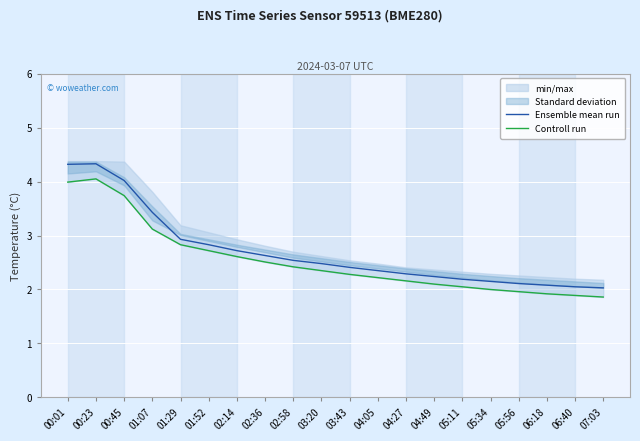

What is the average value of the Ensemble mean run series?

2.7